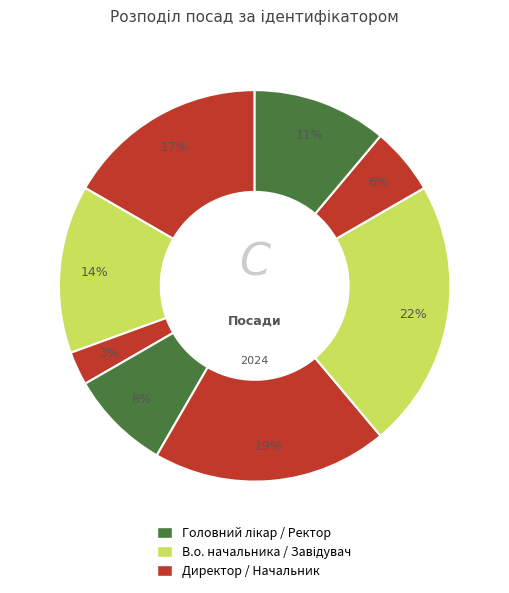

Count the number of slices in the pie.

8